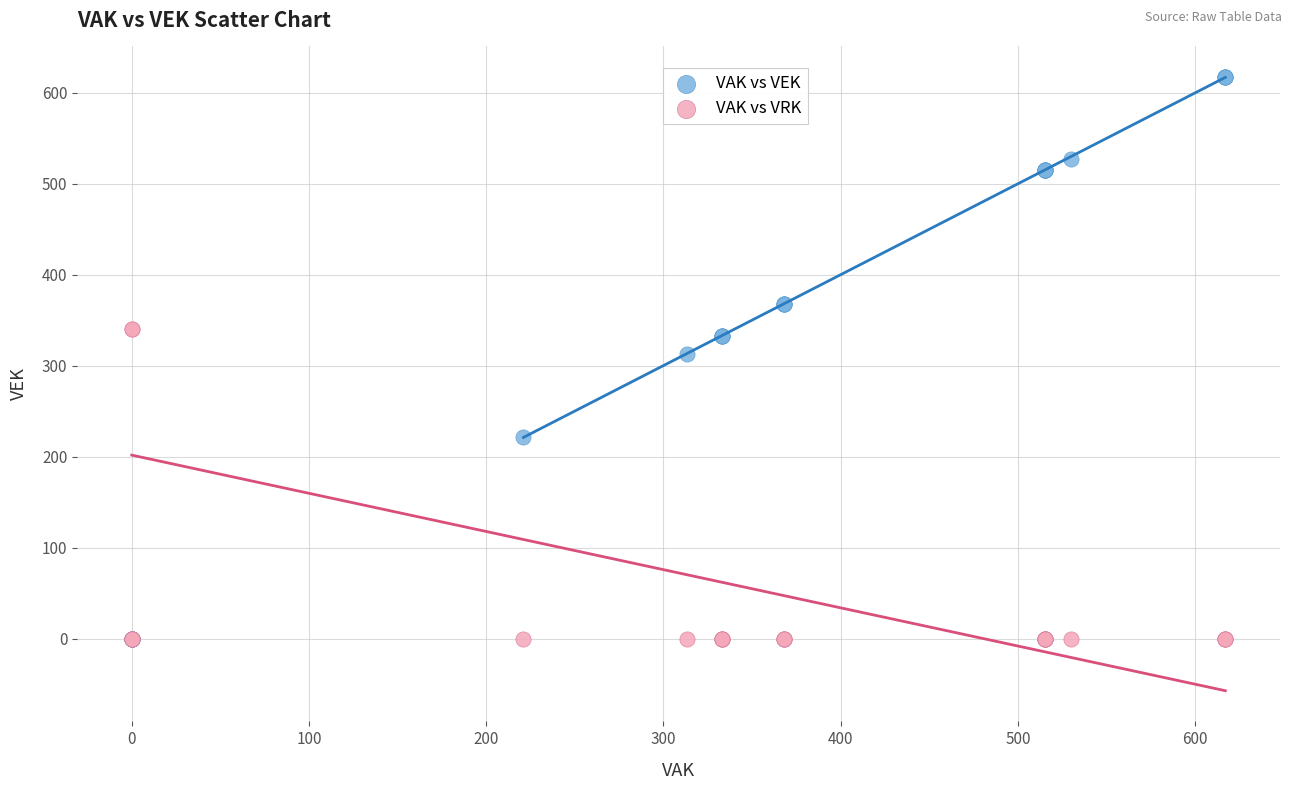

Which series has the widest spread of Y values?

VAK vs VEK